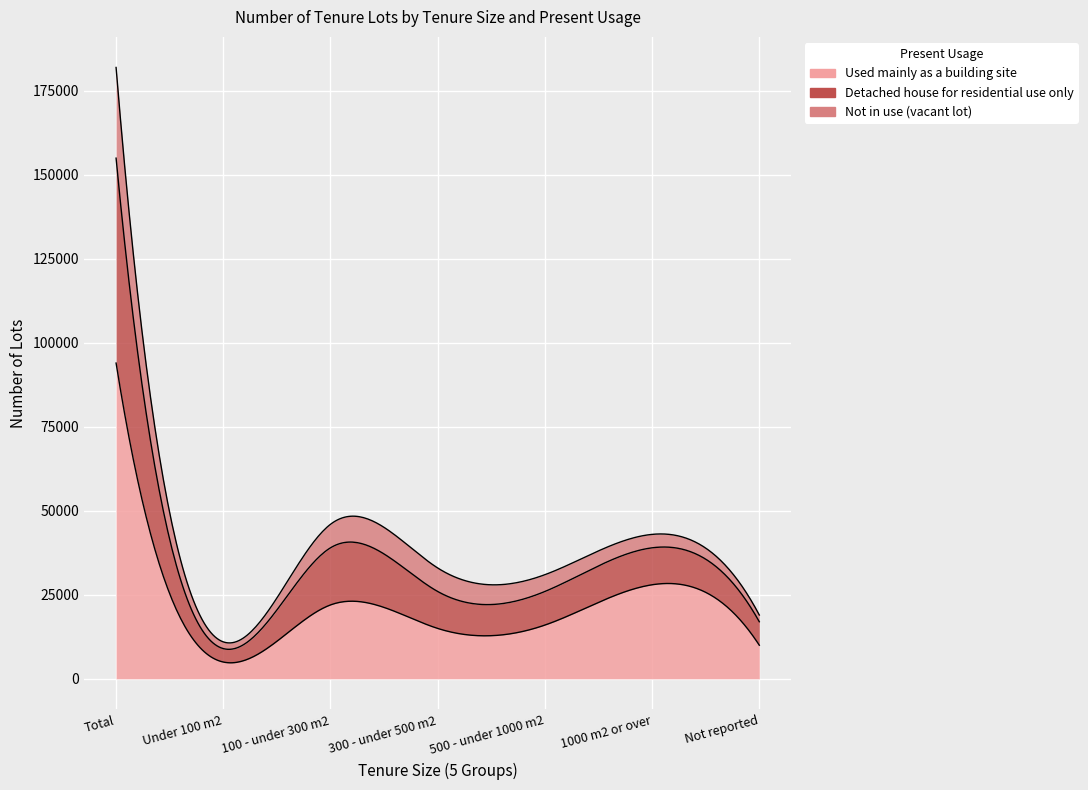

True or false: Detached house for residential use only has more than 1 points higher than both neighbors.

True